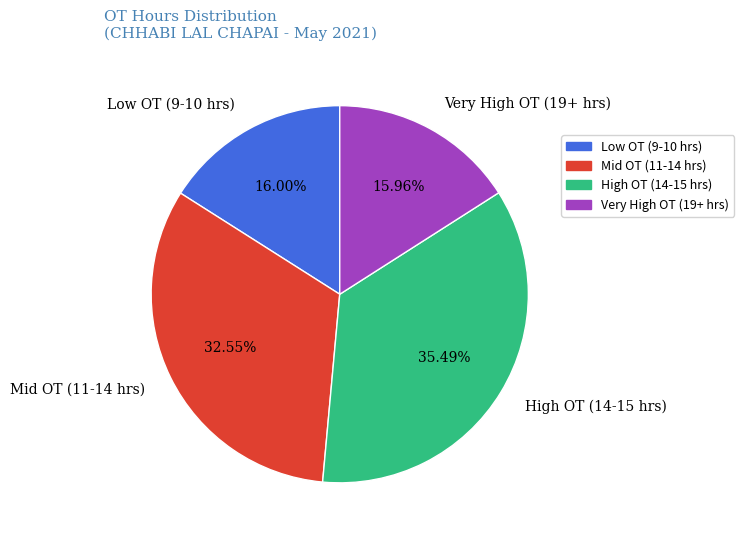

Does any single category account for the majority?

No